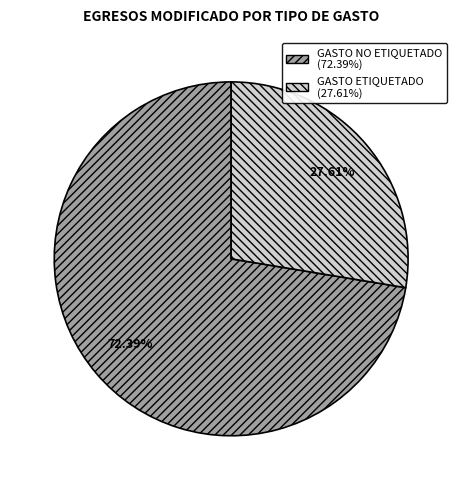

Between GASTO ETIQUETADO and GASTO NO ETIQUETADO, which is larger?

GASTO NO ETIQUETADO